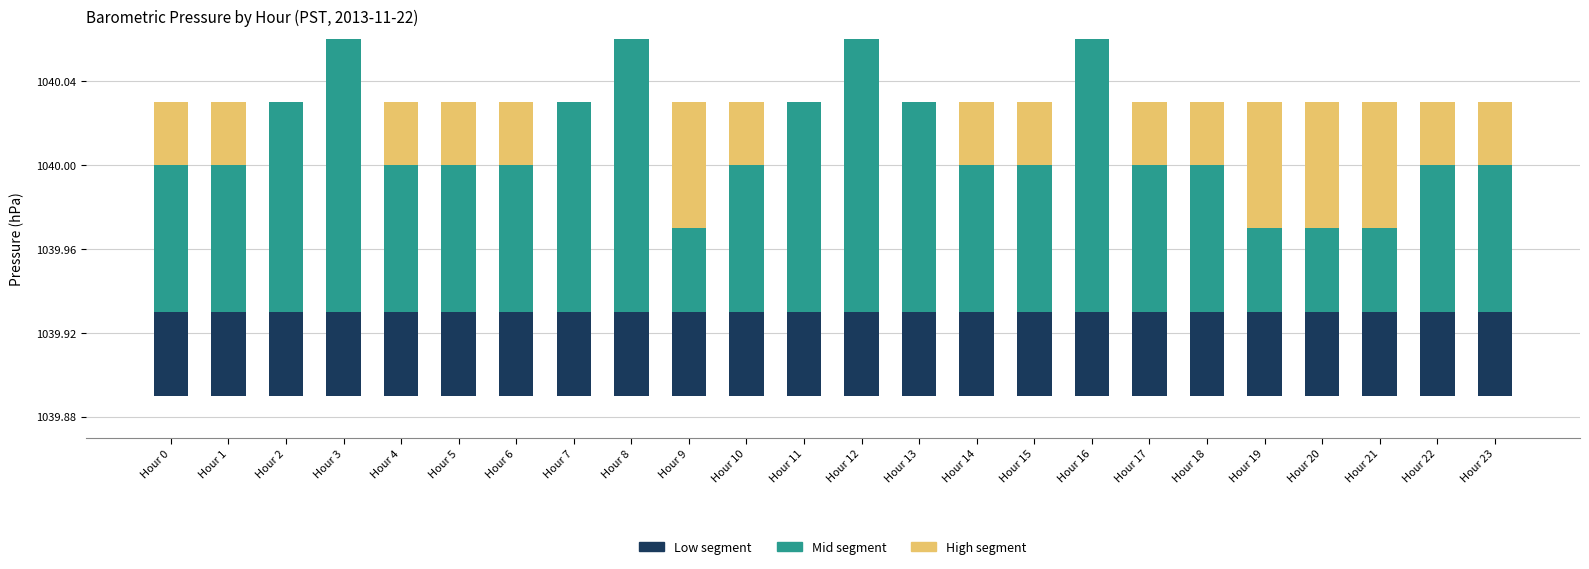

The Mid segment series shows 0.1 at Hour 3. True or false?

True